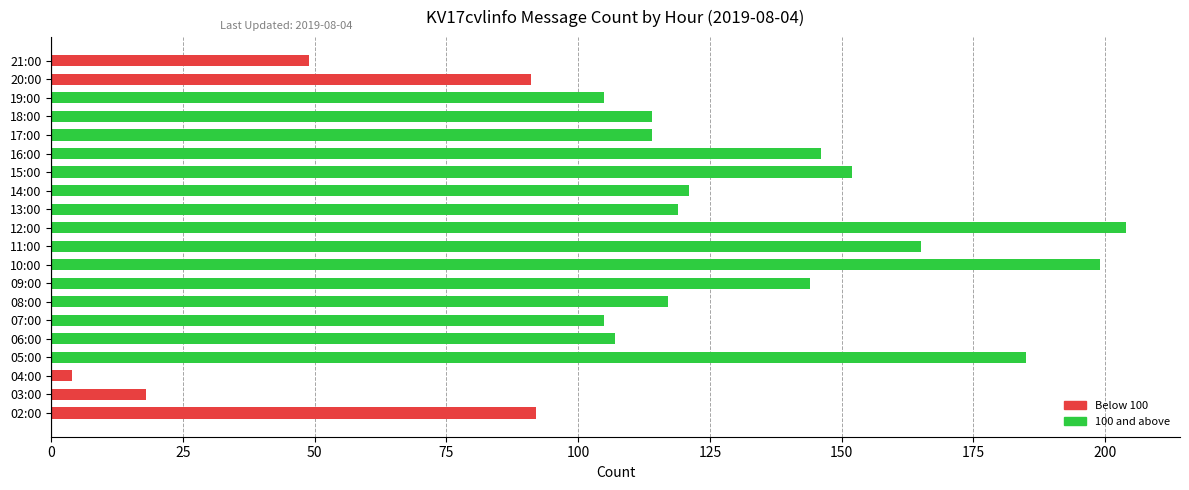

What is the smallest value displayed?

4